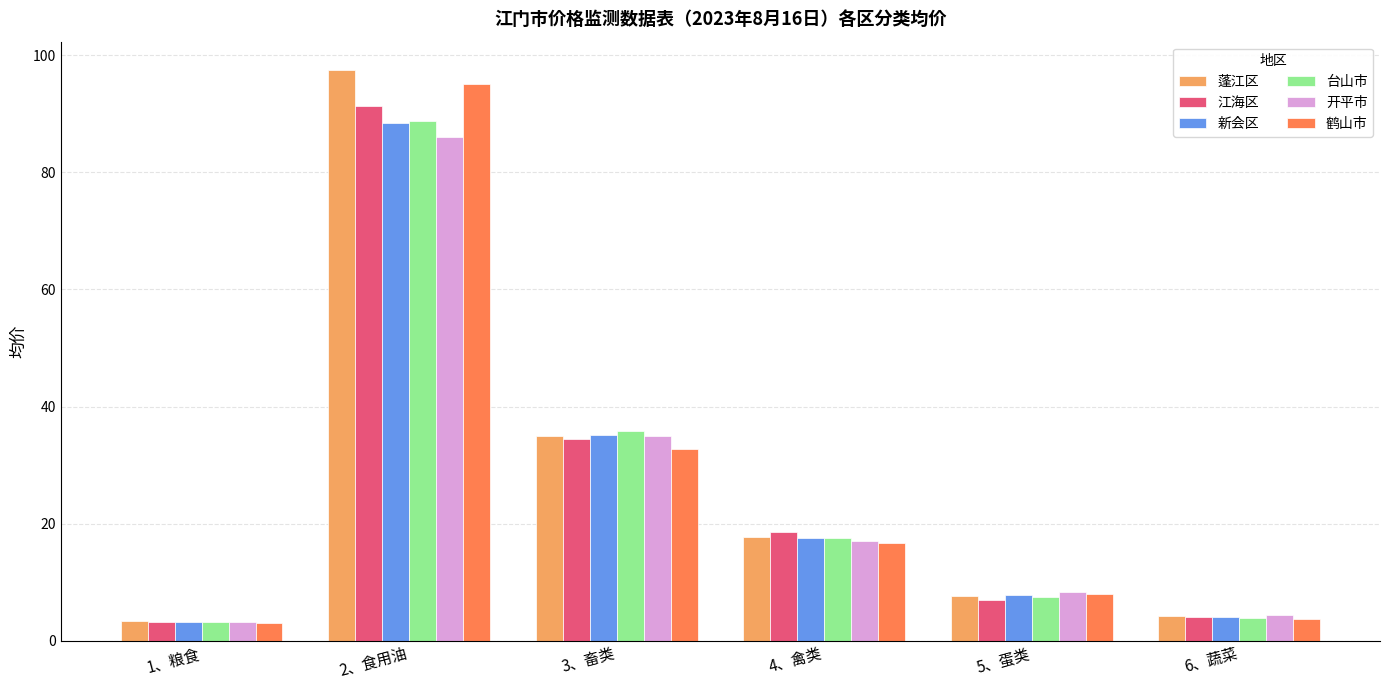

How many data points in 江海区 are less than 18?

3